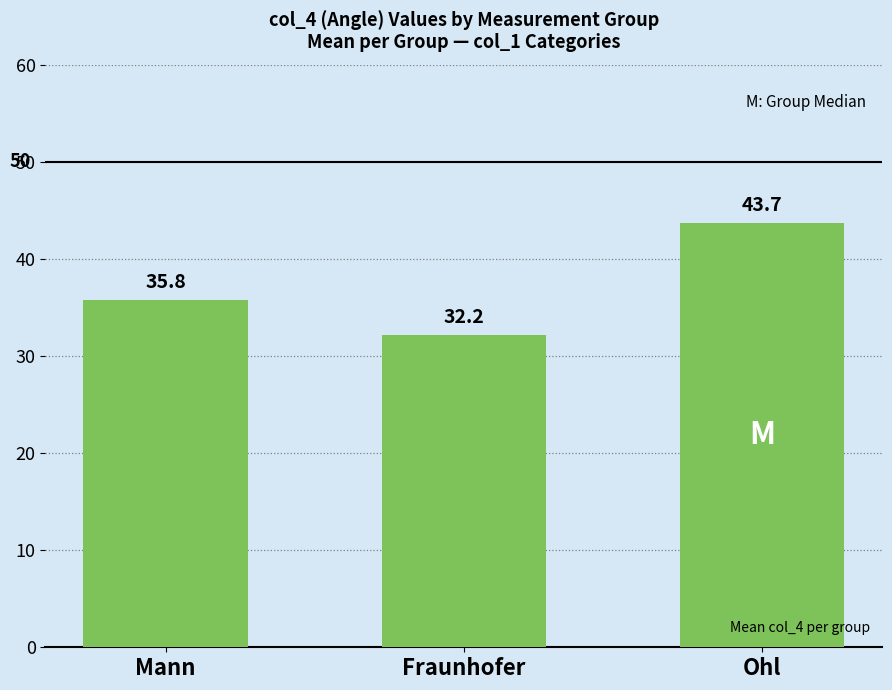

How many values are below 35?

1